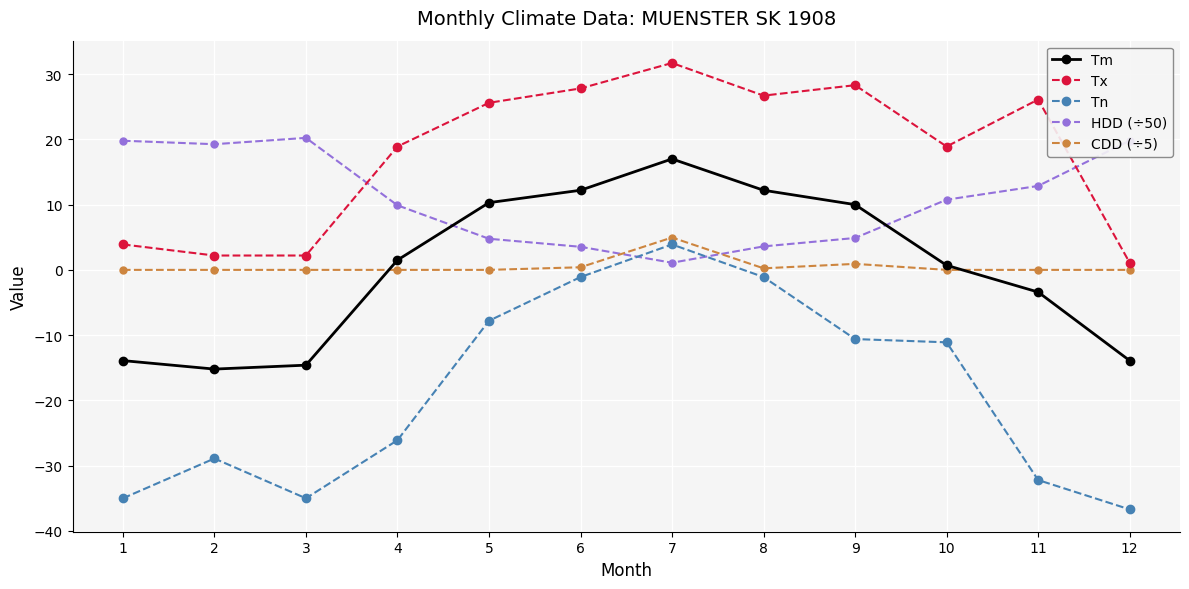

How many intersections are there between Tm and CDD (÷5)?

2